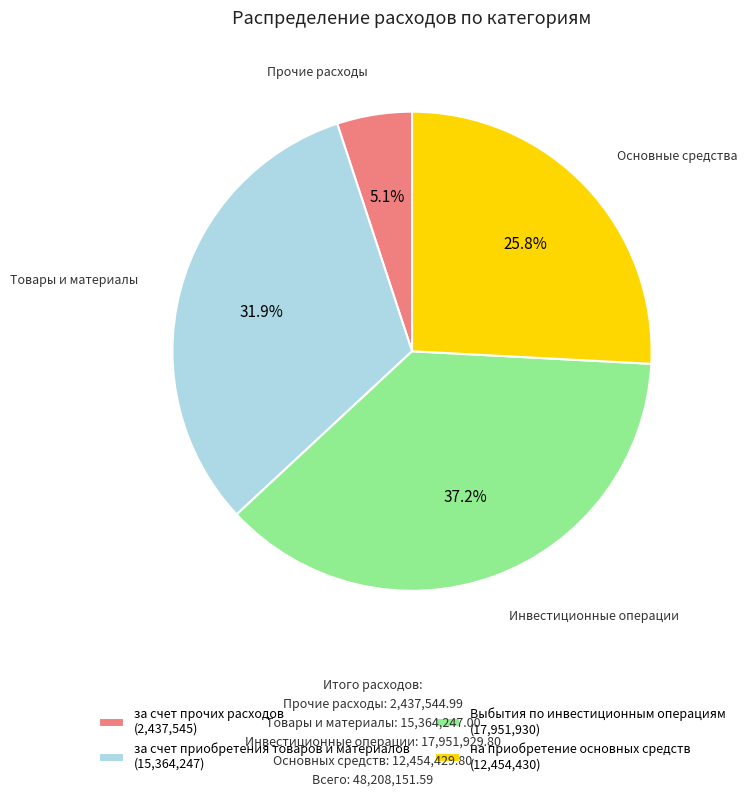

Is there a majority slice in this chart?

No